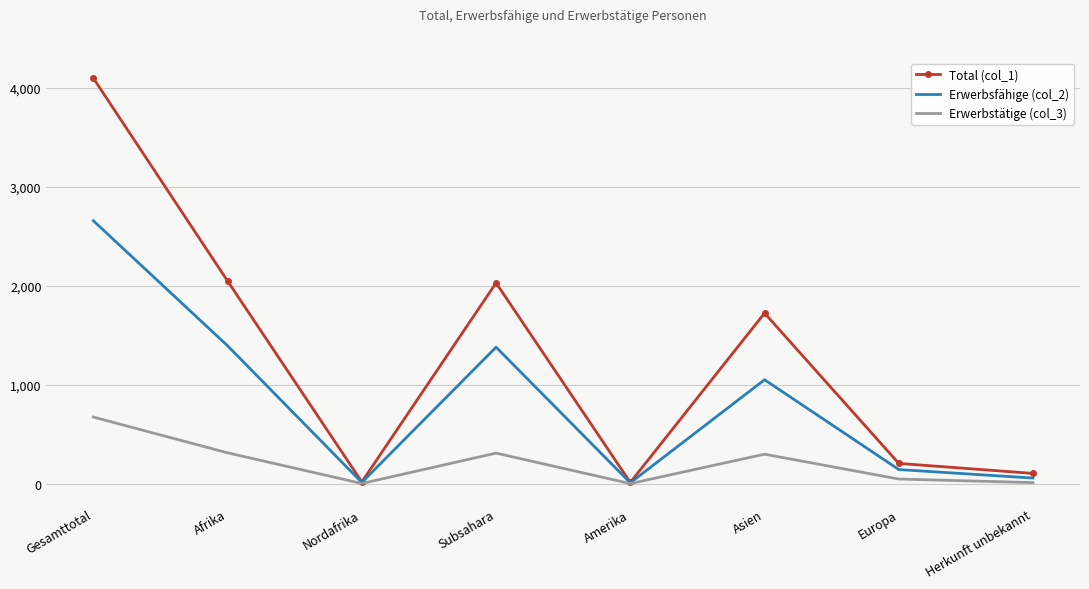

The Total (col_1) series shows 14 at Amerika. True or false?

True